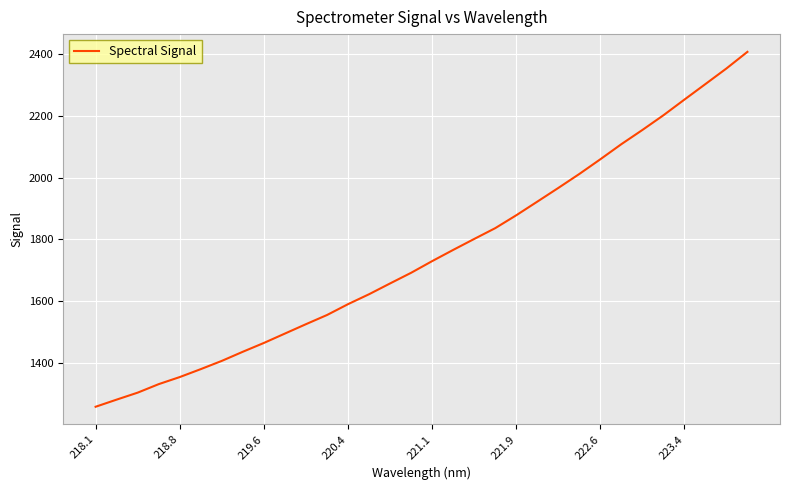

What is the greatest value displayed?

2406.6